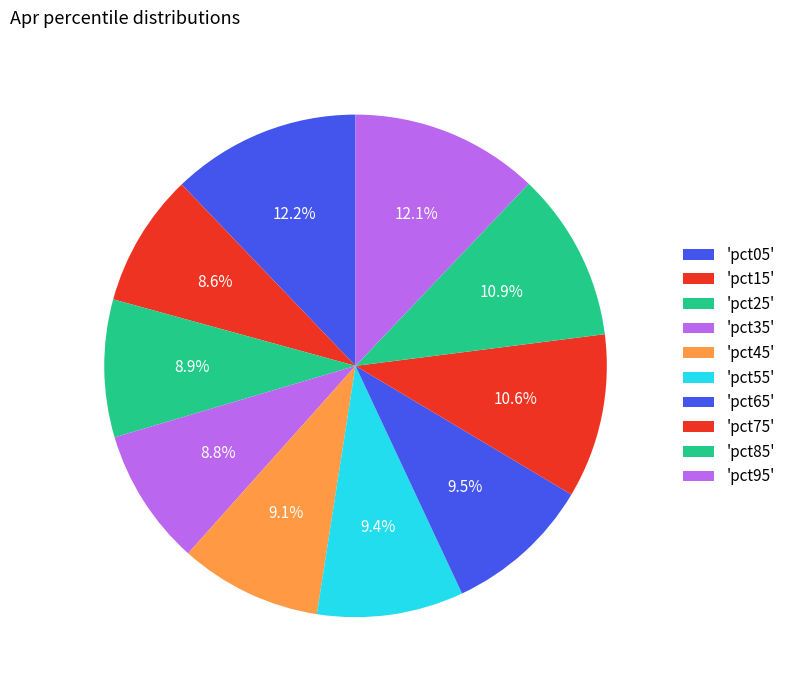

How many segments does this pie chart have?

10